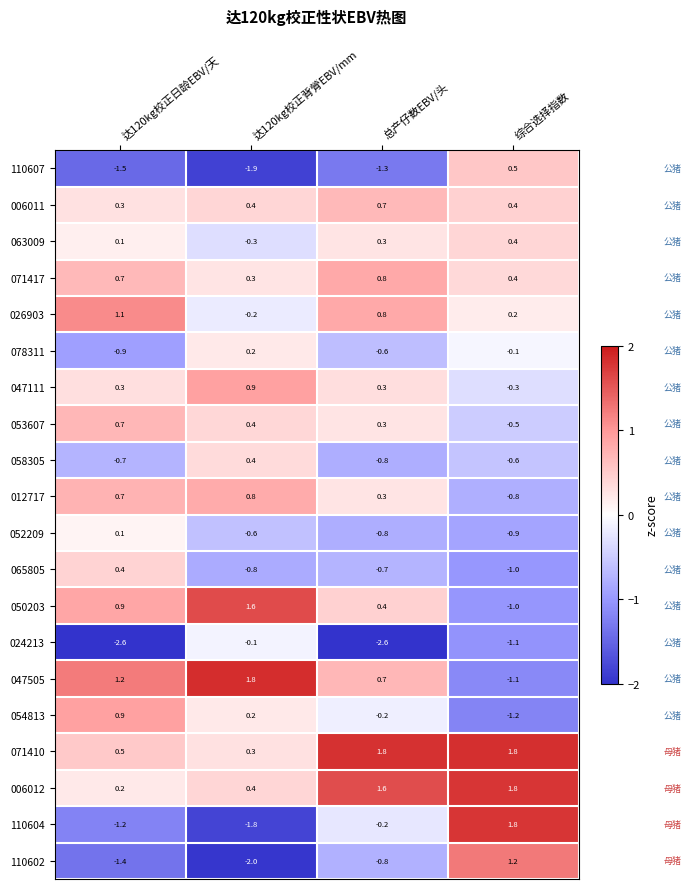

What is the sum of the 071410 values at 达120kg校正背膋EBV/mm and 综合选择指数?

2.1